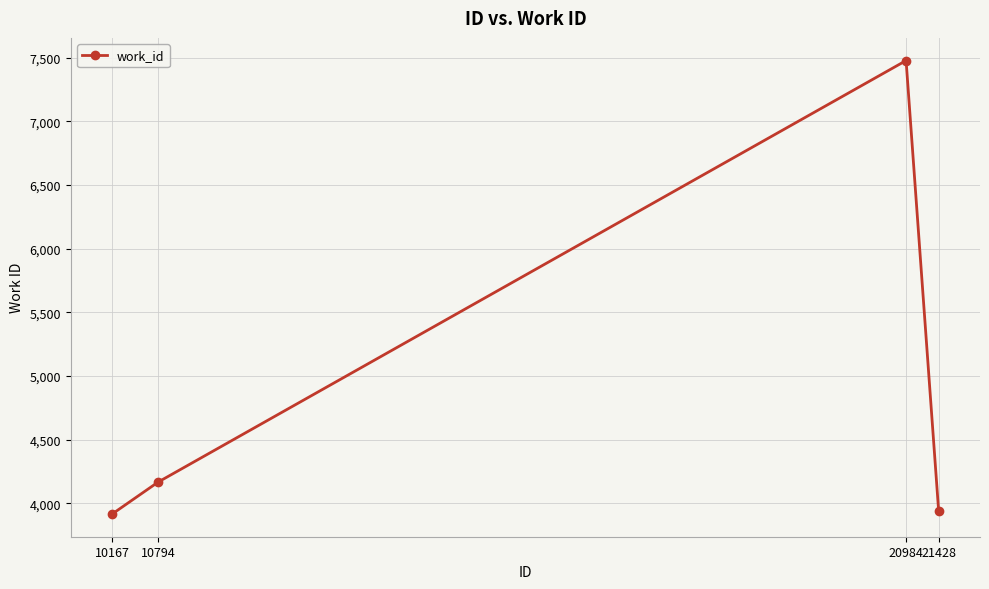

How many points are higher than both their immediate neighbors (excluding endpoints)?

1